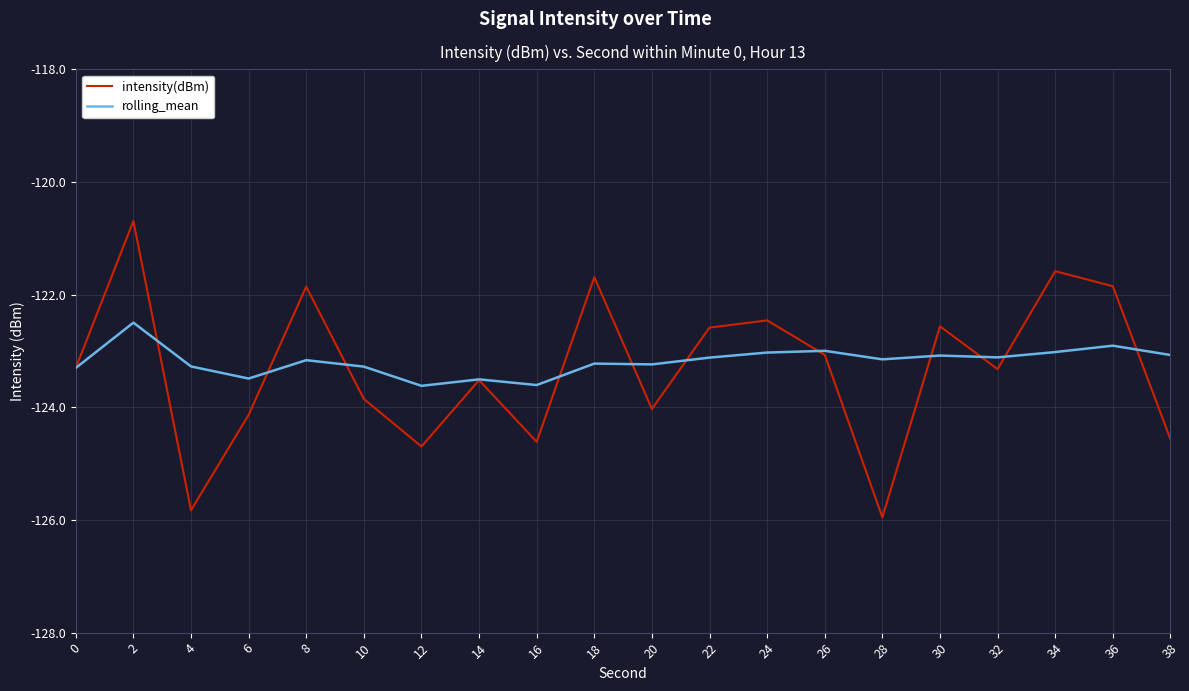

Which label corresponds to the smallest value in the chart?

28